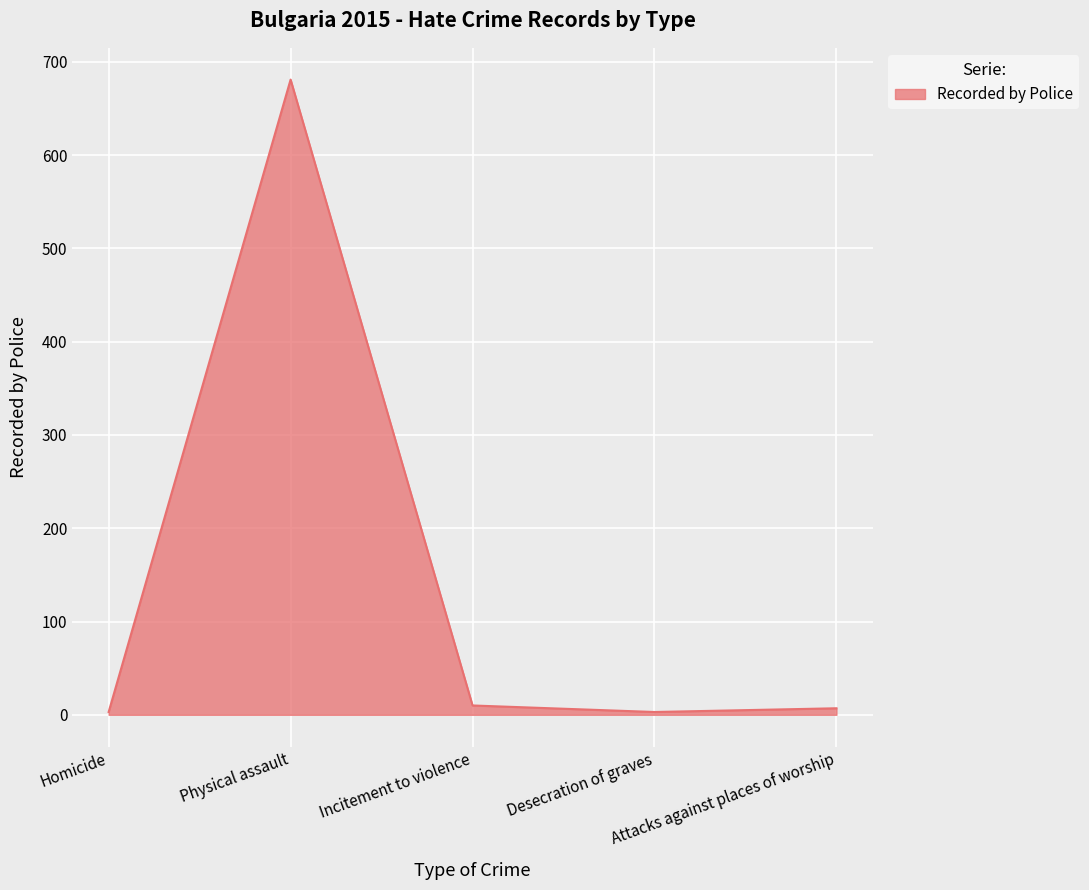

True or false: the data has more than 2 interior local peaks.

False